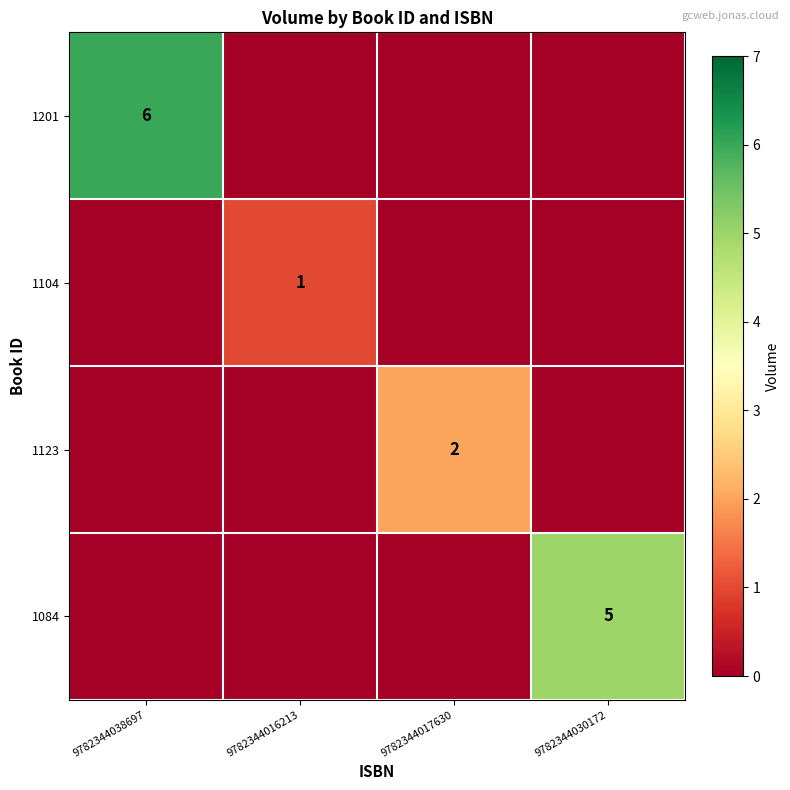

The value of 1084 at 9782344030172 is 3. True or false?

False